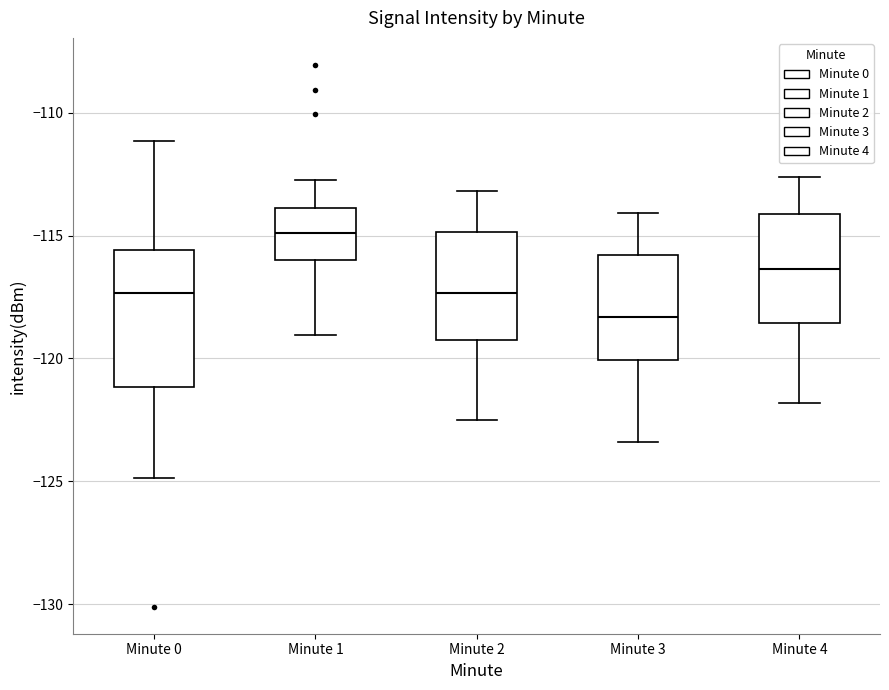

Reading left to right, read every box against the y-axis: the position of its median line, the range the box covers, and the ends of its whiskers. The values are not printed on the chart, so give them approximately, as read against the axis.

Minute 0: median -117.5, box -121.0 to -115.5, whiskers -125.0 to -111.0
Minute 1: median -115.0, box -116.0 to -114.0, whiskers -119.0 to -112.5
Minute 2: median -117.5, box -119.0 to -115.0, whiskers -122.5 to -113.0
Minute 3: median -118.5, box -120.0 to -116.0, whiskers -123.5 to -114.0
Minute 4: median -116.5, box -118.5 to -114.0, whiskers -122.0 to -112.5